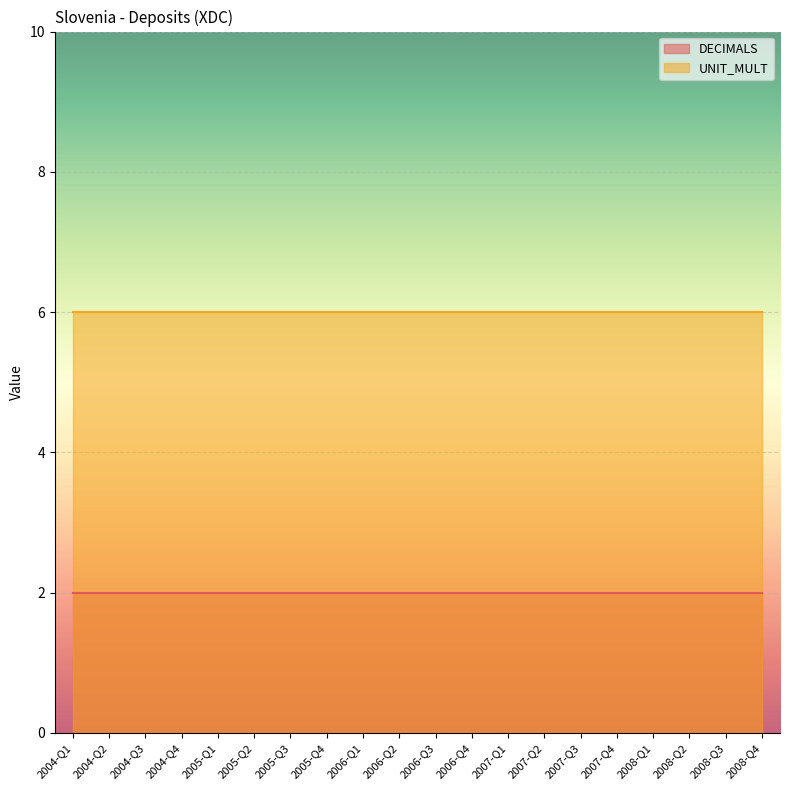

Is it true that UNIT_MULT equals 6 at 2006-Q2?

True